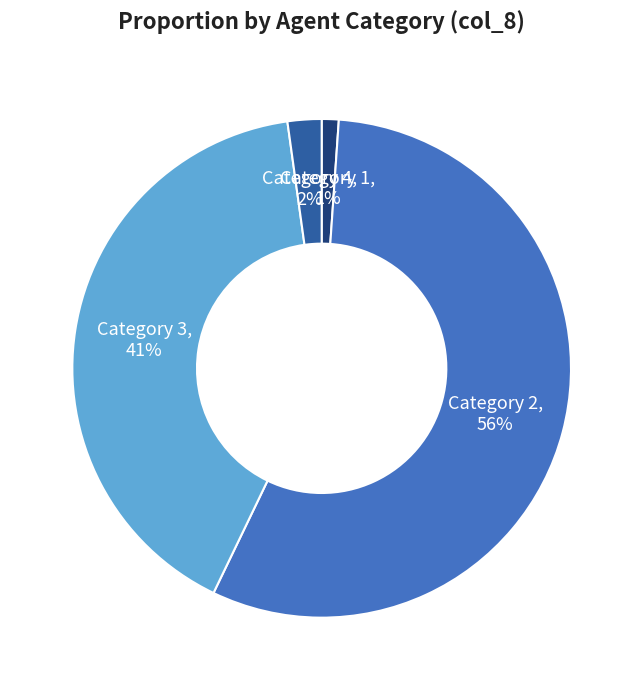

Is there any slice that represents more than half of the pie?

Yes